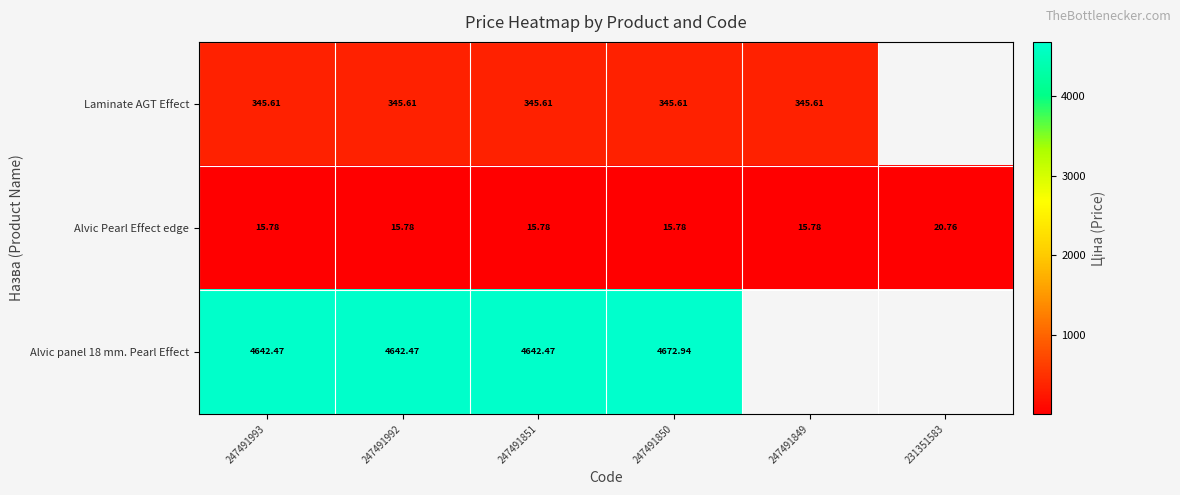

What is the spread (max minus min) of values at 247491849?

329.8